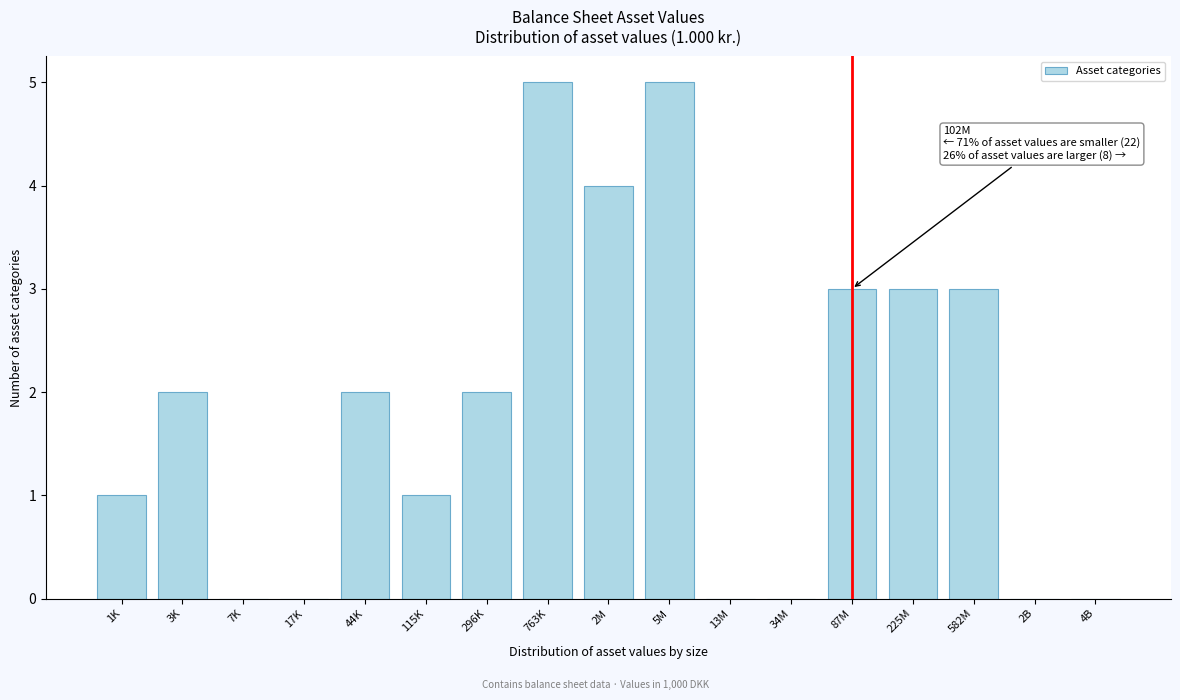

Reading left to right, transcribe all the data shown in this chart.

1K=1	3K=2	7K=0	17K=0	44K=2	115K=1	296K=2	763K=5	2M=4	5M=5	13M=0	34M=0	87M=3	225M=3	582M=3	2B=0	4B=0